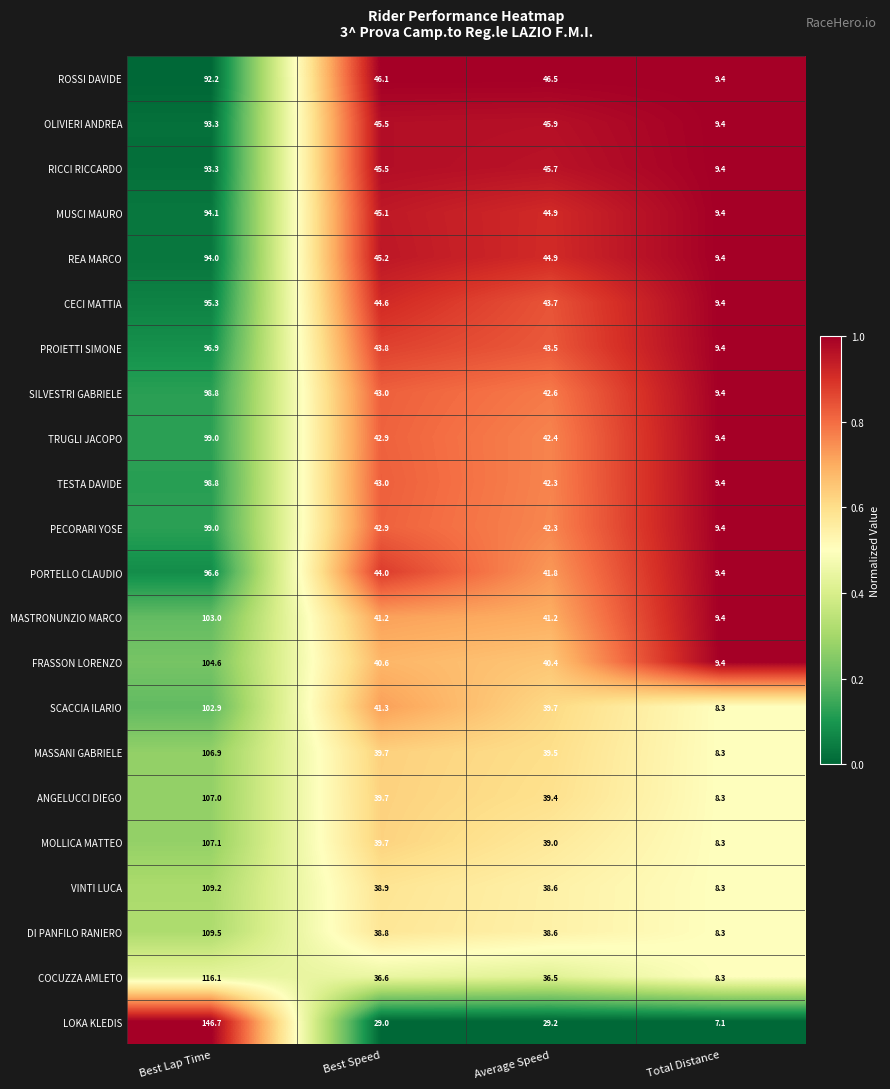

What is the sum of all SILVESTRI GABRIELE values?

193.8